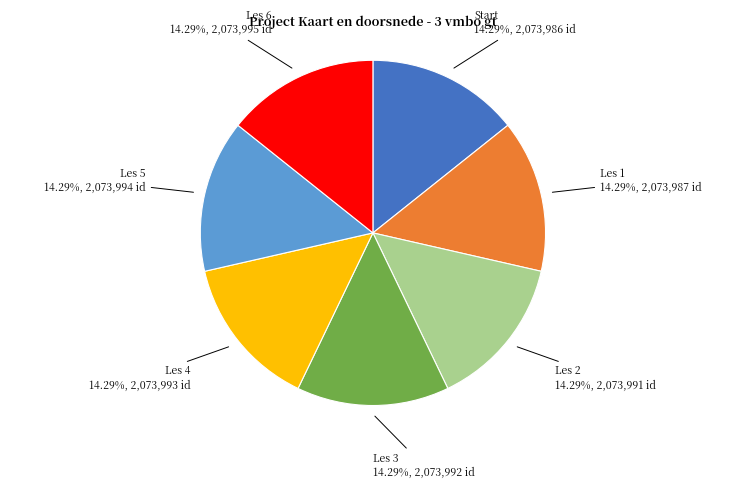

Does any single category account for the majority?

No